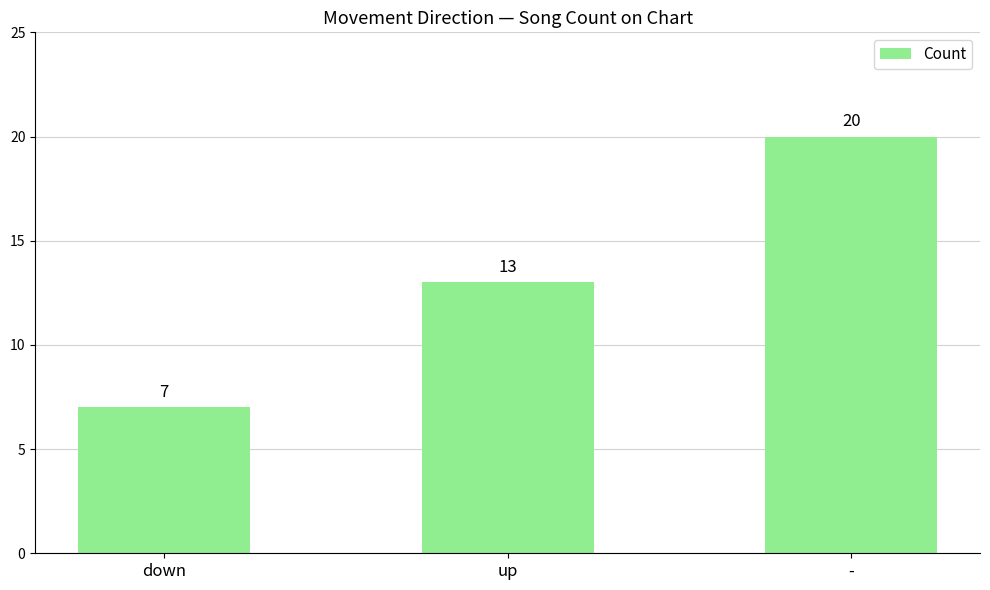

Count the values in the range 7 to 20.

3